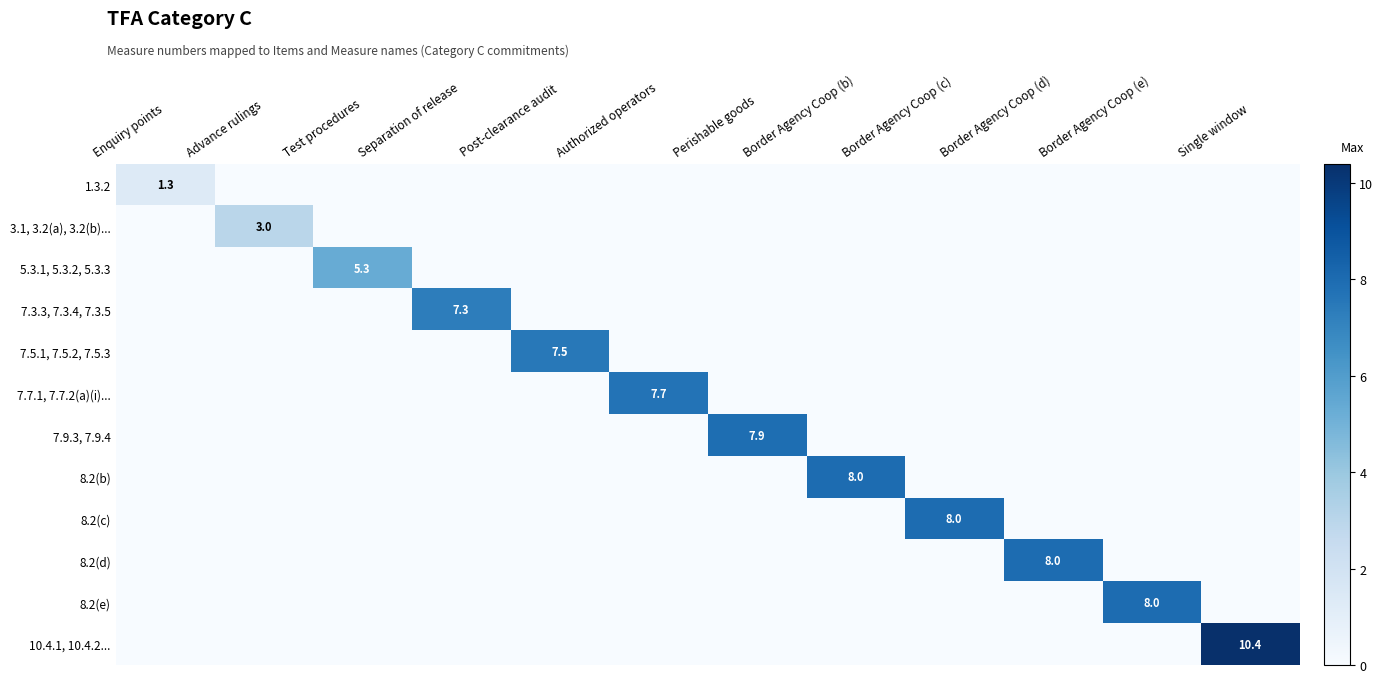

How many categories are shown in the chart?

12